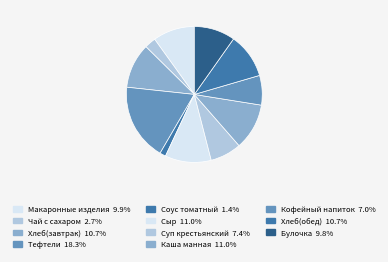

Rank the categories by value from lowest to highest.

Соус томатный, Чай с сахаром, Кофейный напиток, Суп крестьянский, Булочка, Макаронные изделия, Хлеб(завтрак), Хлеб(обед), Сыр, Каша манная, Тефтели